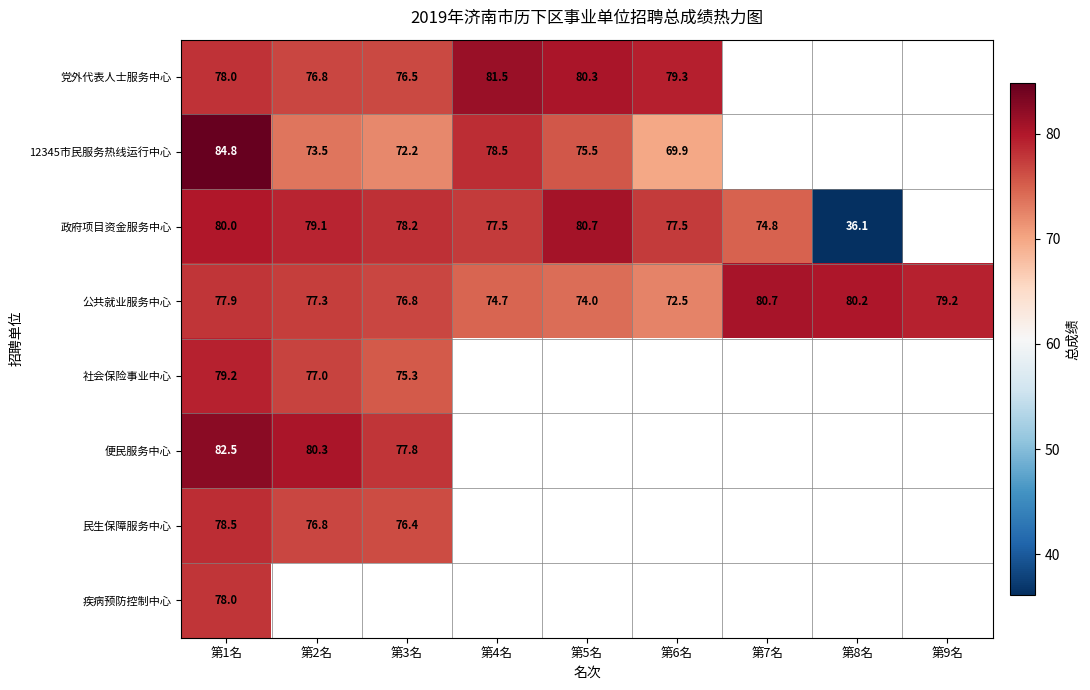

Is it true that 党外代表人士服务中心 equals 116.0 at 第6名?

False